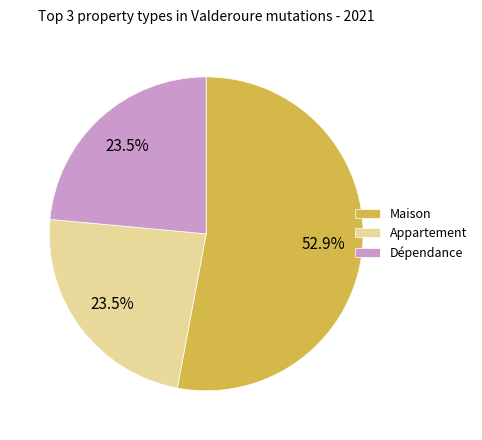

What percentage is the Maison slice, to the nearest percent?

53%